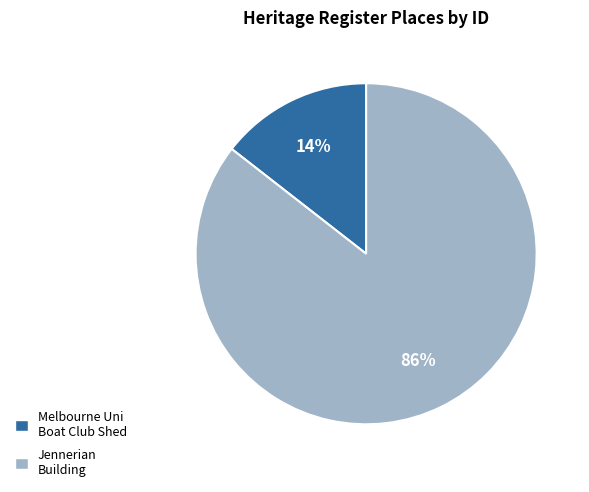

To the nearest percent, what percentage of the pie is Jennerian Building?

86%